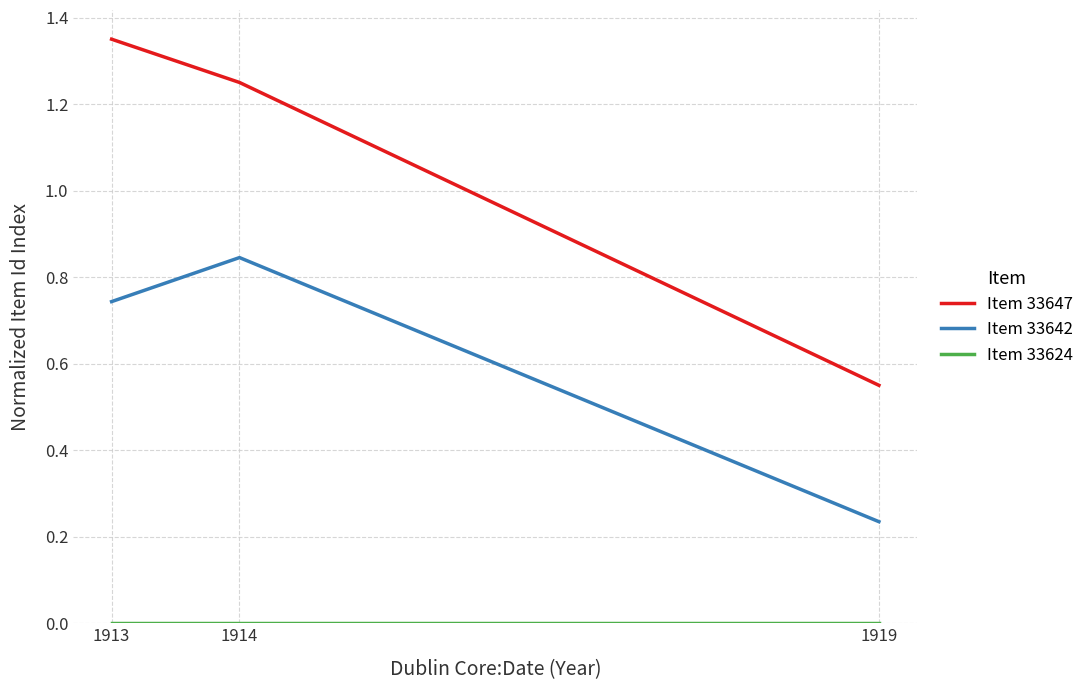

Rank the categories by Item 33647 value from highest to lowest.

1913, 1914, 1919